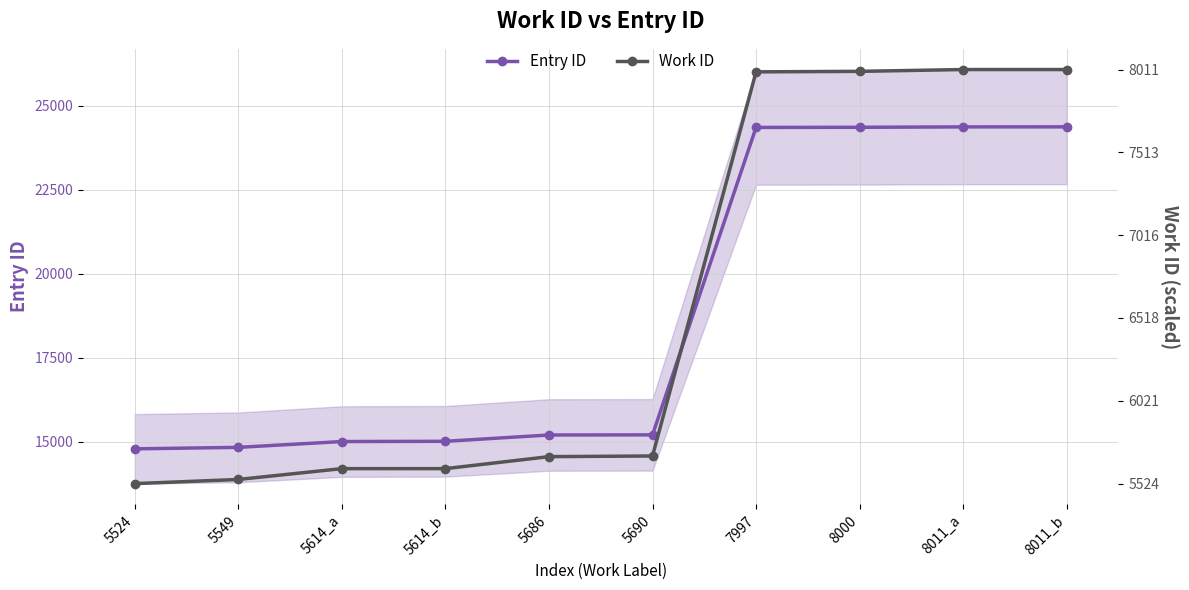

Is it true that Entry ID equals 20499 at 5614_a?

False